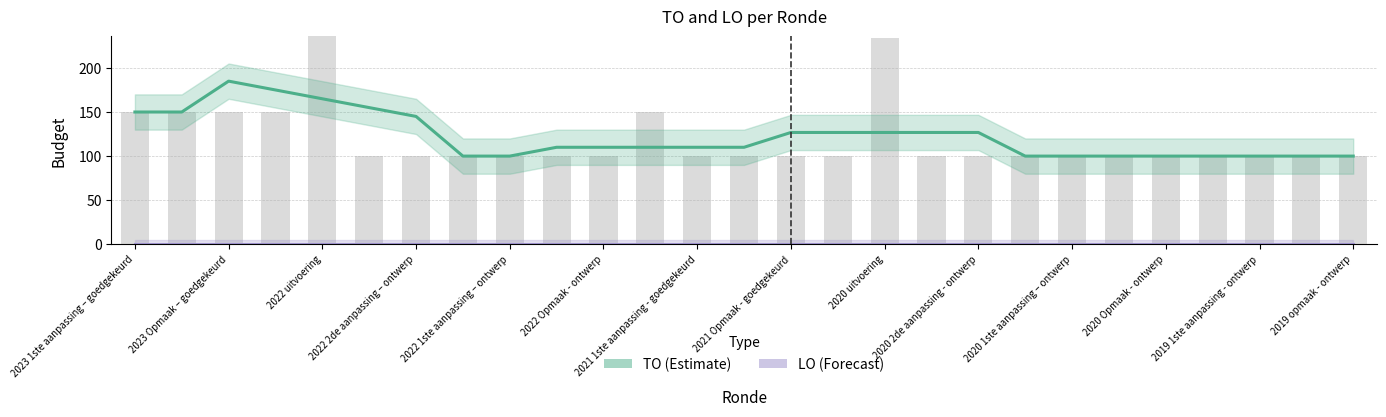

Is the value of TO at 2021 1ste aanpassing - goedgekeurd greater than the value of LO at 2021 1ste aanpassing – ontwerp?

Yes